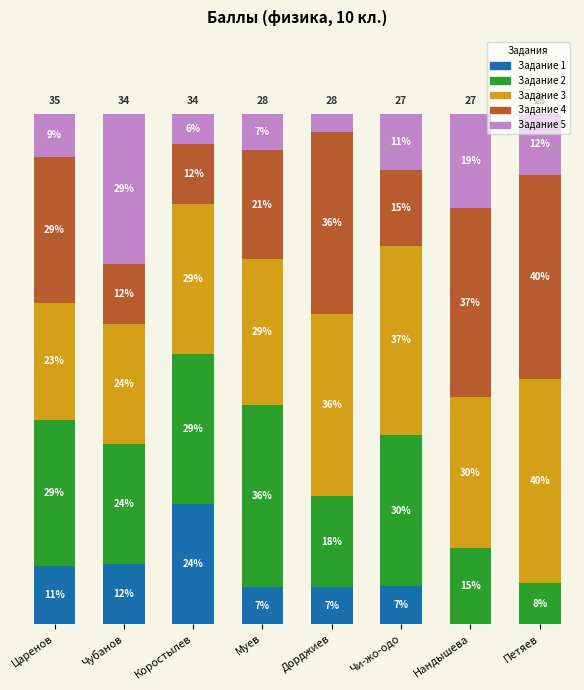

Are the bars horizontal?

No